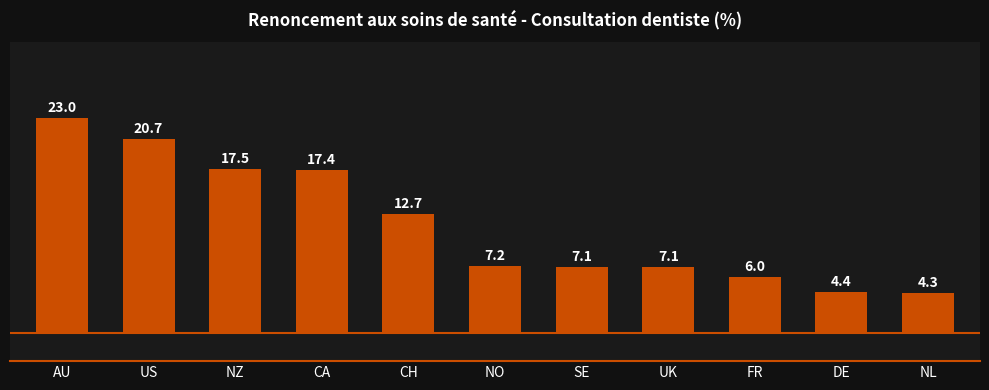

The chart shows a value of 20.7 at US. True or false?

True